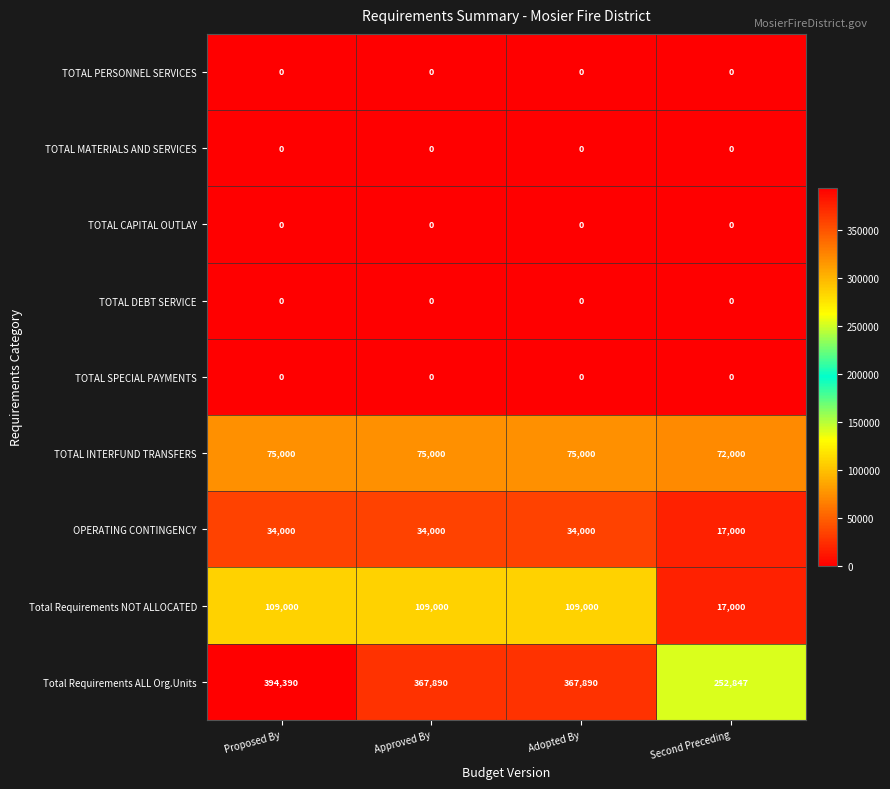

Between Adopted By and Second Preceding, which series saw the biggest shift?

Total Requirements ALL Org.Units